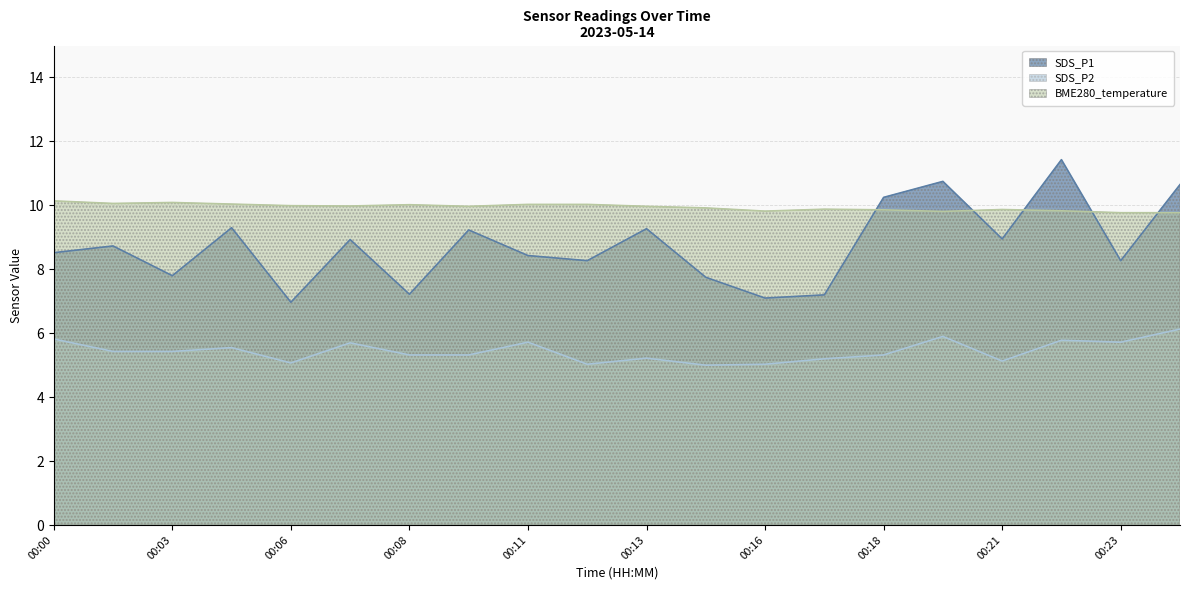

Which category has the lowest value in the SDS_P1 series?

00:06